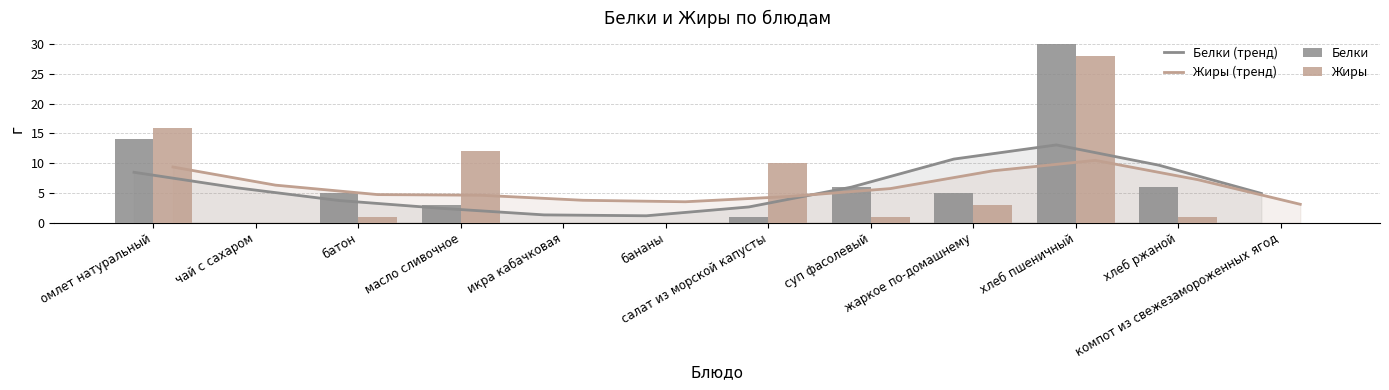

What are all the series names shown in the legend?

Белки (тренд), Жиры (тренд), Белки, Жиры